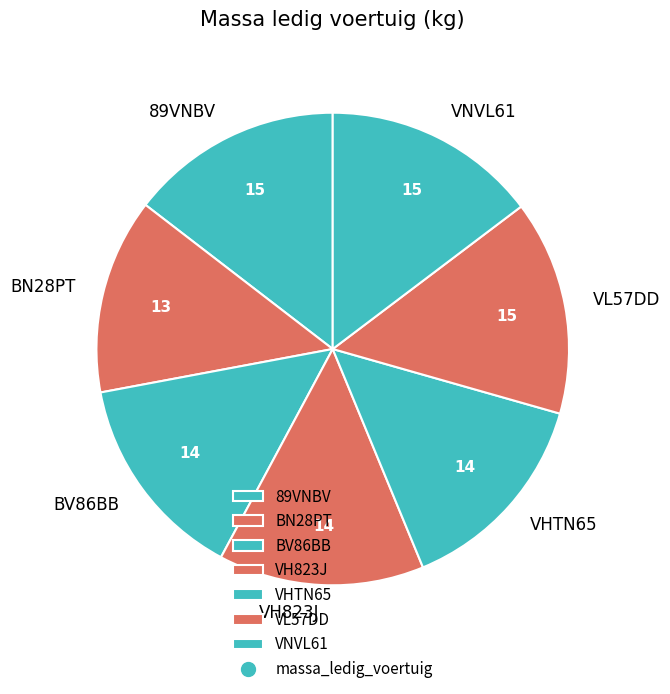

Count the number of slices in the pie.

7